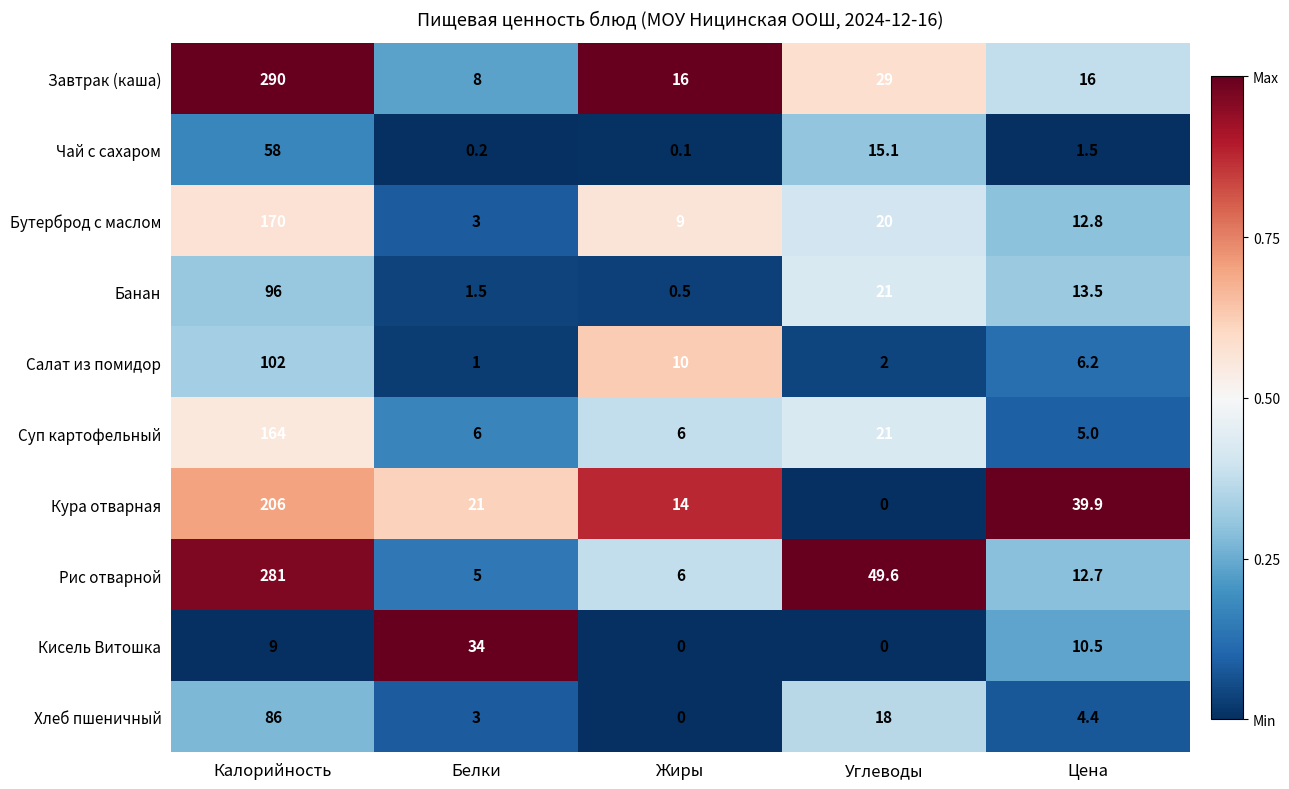

Is it true that Рис отварной equals 281.0 at Калорийность?

True